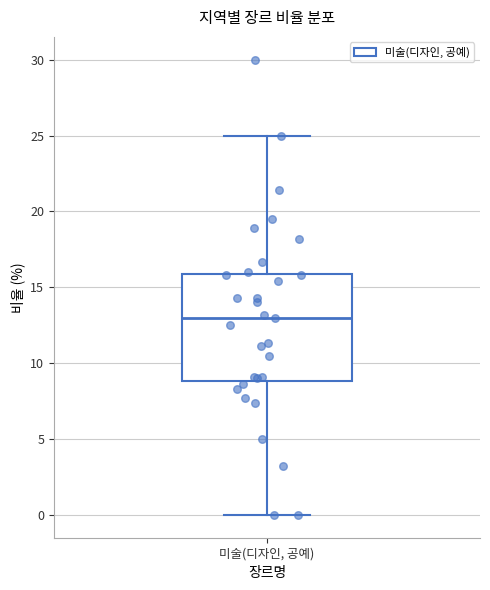

Read this box plot against the y-axis: the position of the median line, the range covered by the box, and the ends of both whiskers. The values are not printed on the chart, so give them approximately, as read against the axis.

median 13, box 9 to 16, whiskers 0 to 25